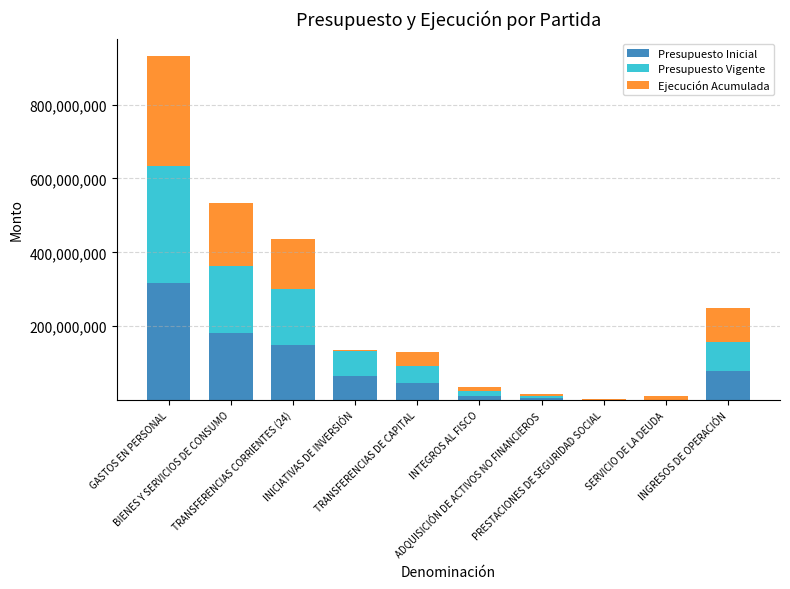

True or false: Ejecución Acumulada has a value of 5495532 at ADQUISICIÓN DE ACTIVOS NO FINANCIEROS.

True